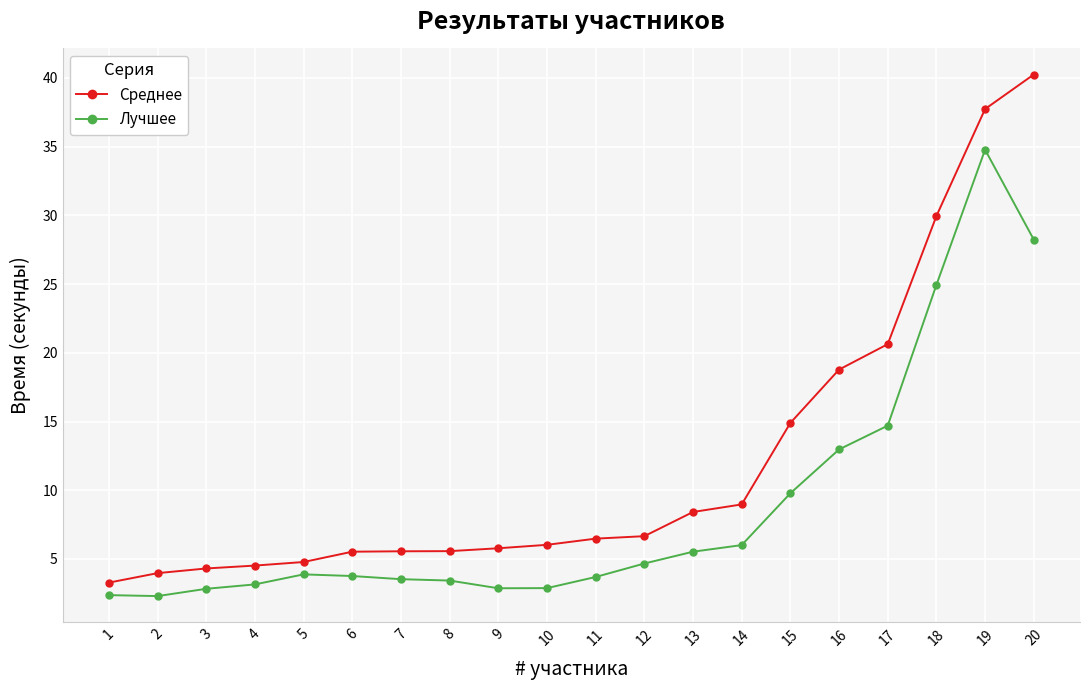

Which series changed the most between 7 and 15?

Среднее